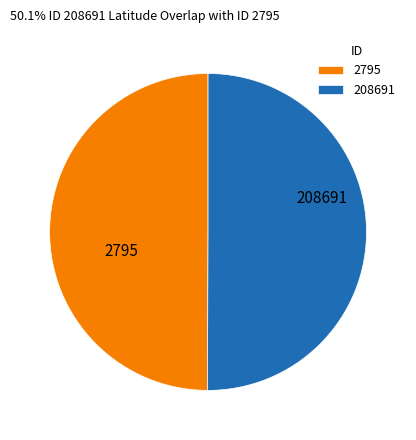

Approximately how many times larger is the value at 2795 compared to 208691?

1.0